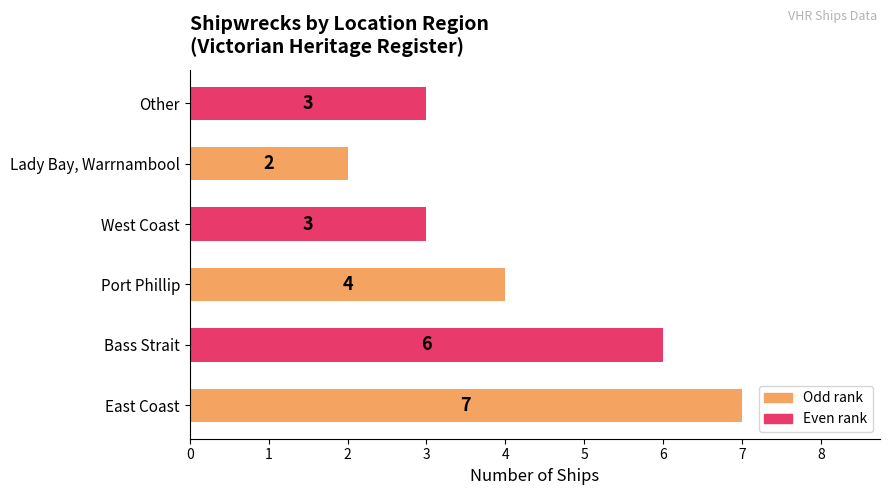

How many bars are there in total?

6